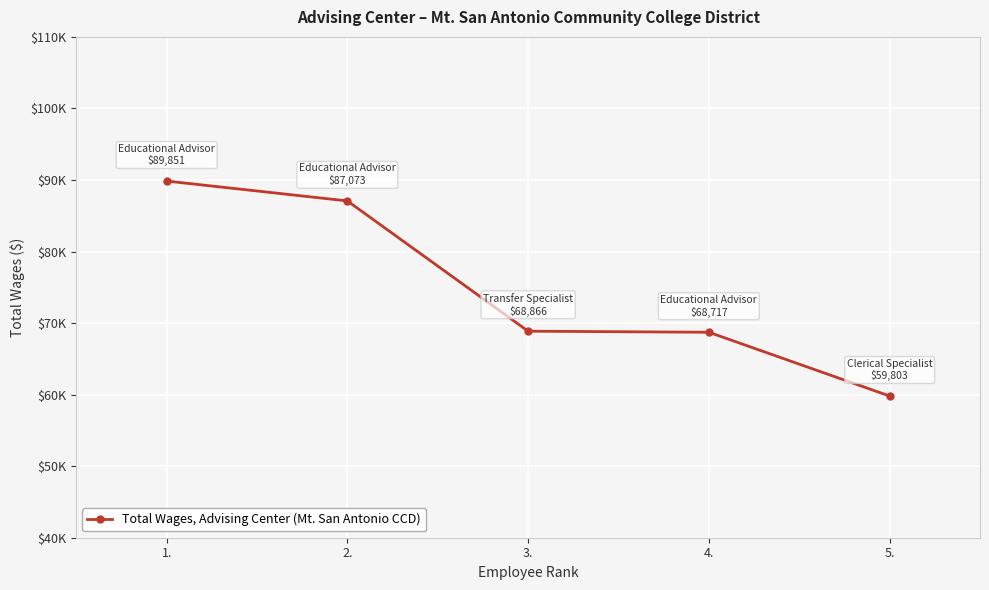

Which has a higher value, 5. or 3.?

3.